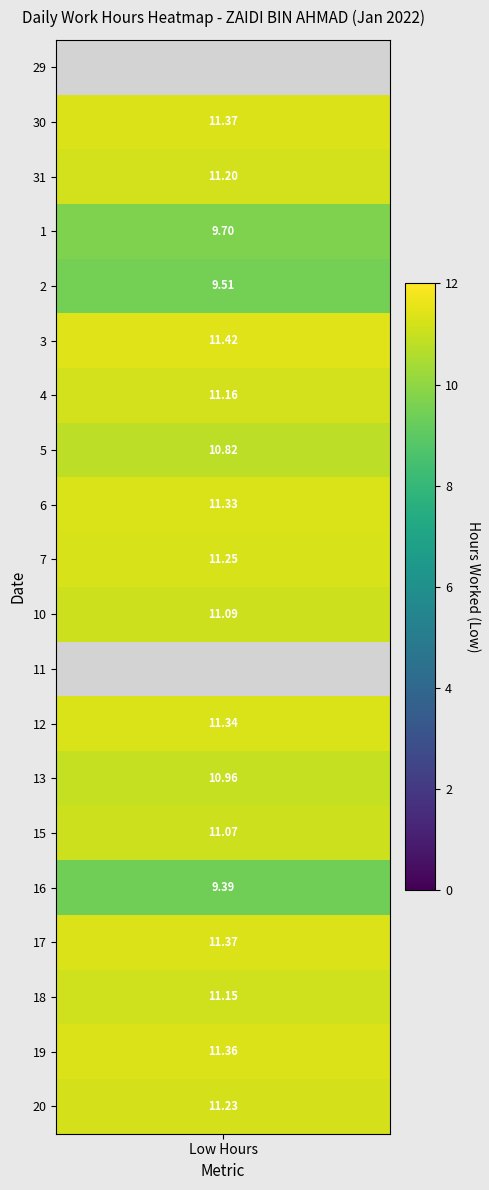

Which series has the largest total across all categories?

3